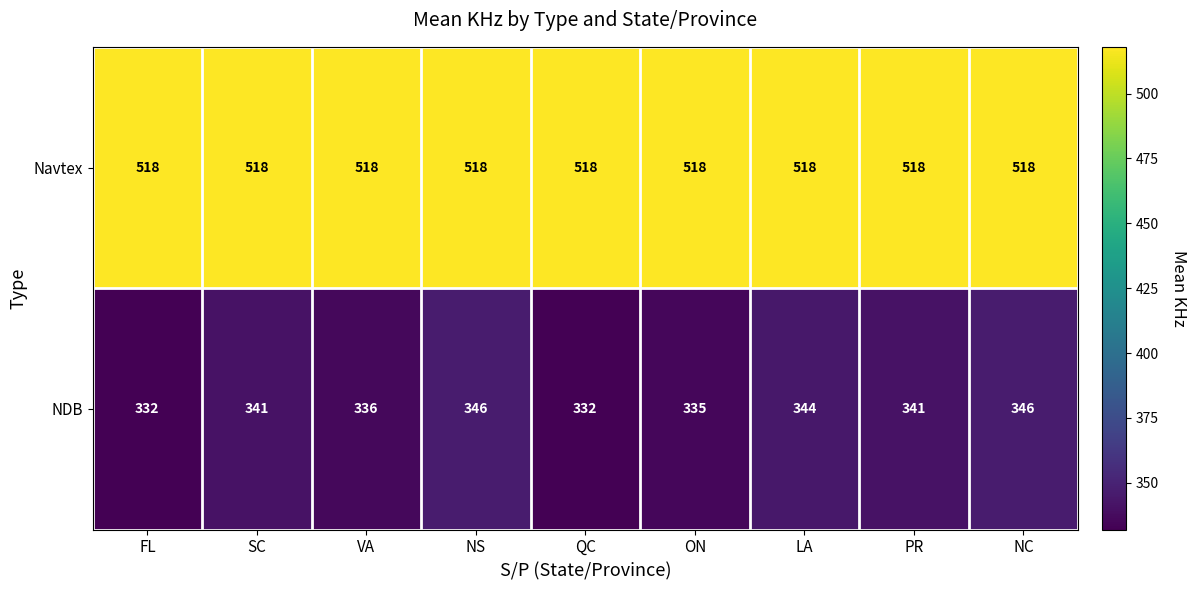

What is the total value across all series at PR?

859